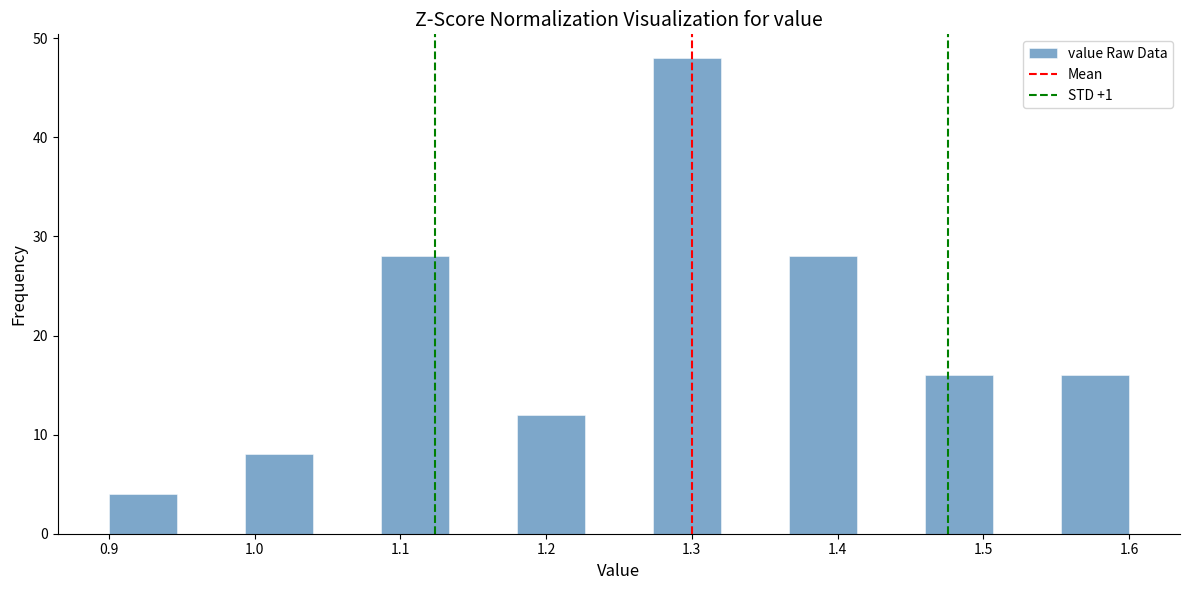

Reading left to right, list every bar in this chart as the range it spans on the x-axis followed by its height. Neither the bar edges nor the heights are printed on the chart, so give them approximately, as read against the axes.

0.90 to 0.95: 4
0.95 to 0.99: 0
0.99 to 1.04: 8
1.04 to 1.09: 0
1.09 to 1.13: 28
1.13 to 1.18: 0
1.18 to 1.23: 12
1.23 to 1.27: 0
1.27 to 1.32: 48
1.32 to 1.37: 0
1.37 to 1.41: 28
1.41 to 1.46: 0
1.46 to 1.51: 16
1.51 to 1.55: 0
1.55 to 1.60: 16